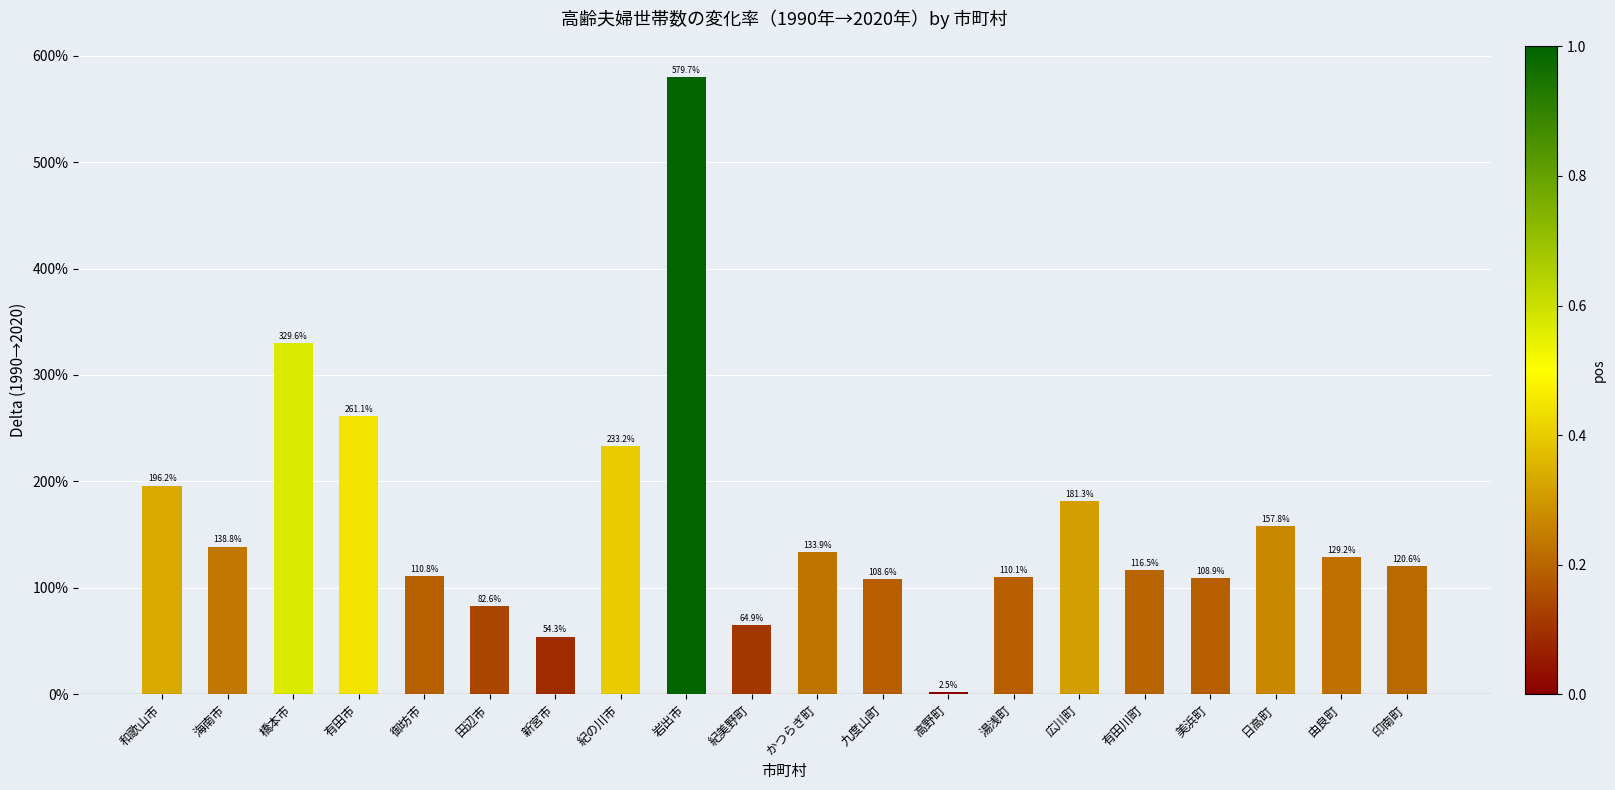

True or false: the data shows 5.8 at 岩出市.

True